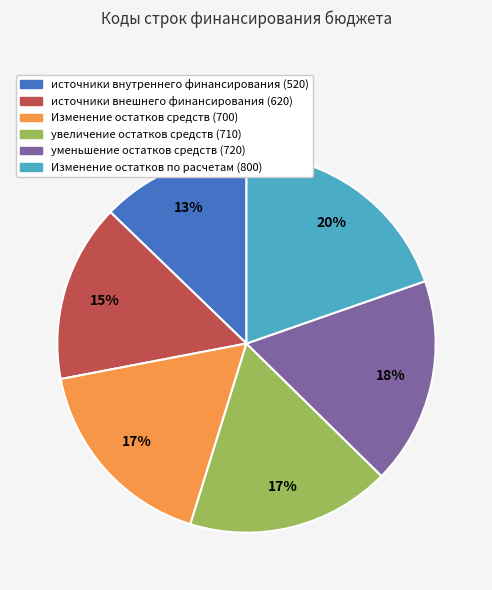

Do Изменение остатков средств (700) and источники внутреннего финансирования (520) together represent more than half of the pie?

No